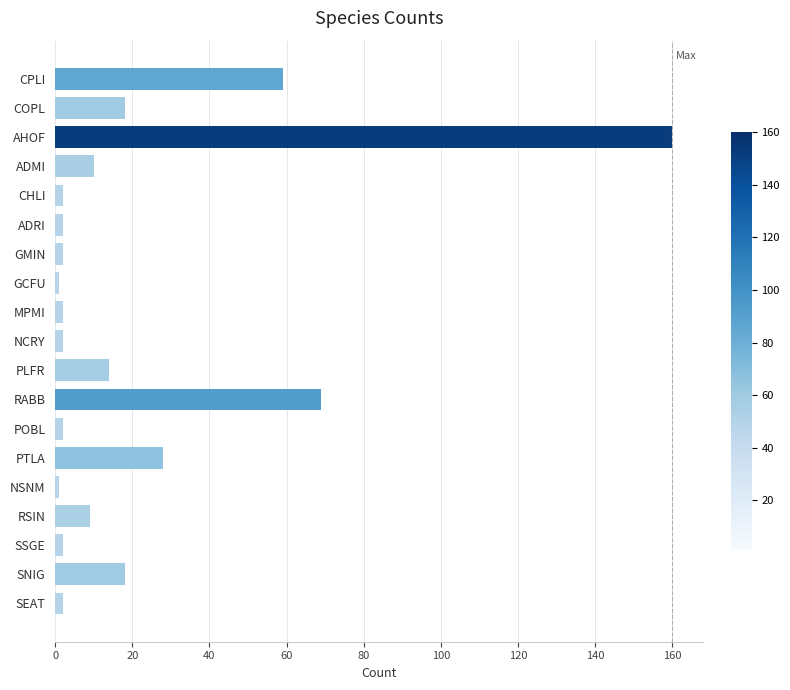

How many categories are shown in the chart?

19